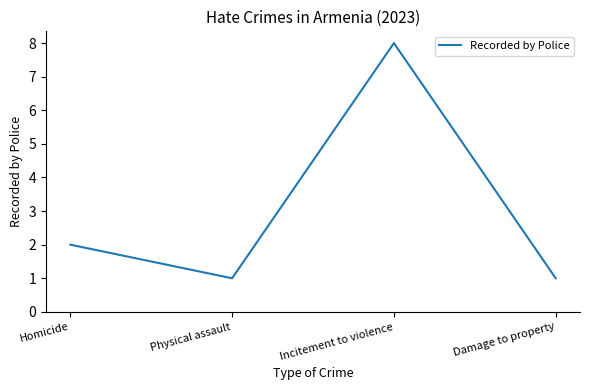

At which category does the data reach its first local valley?

Physical assault